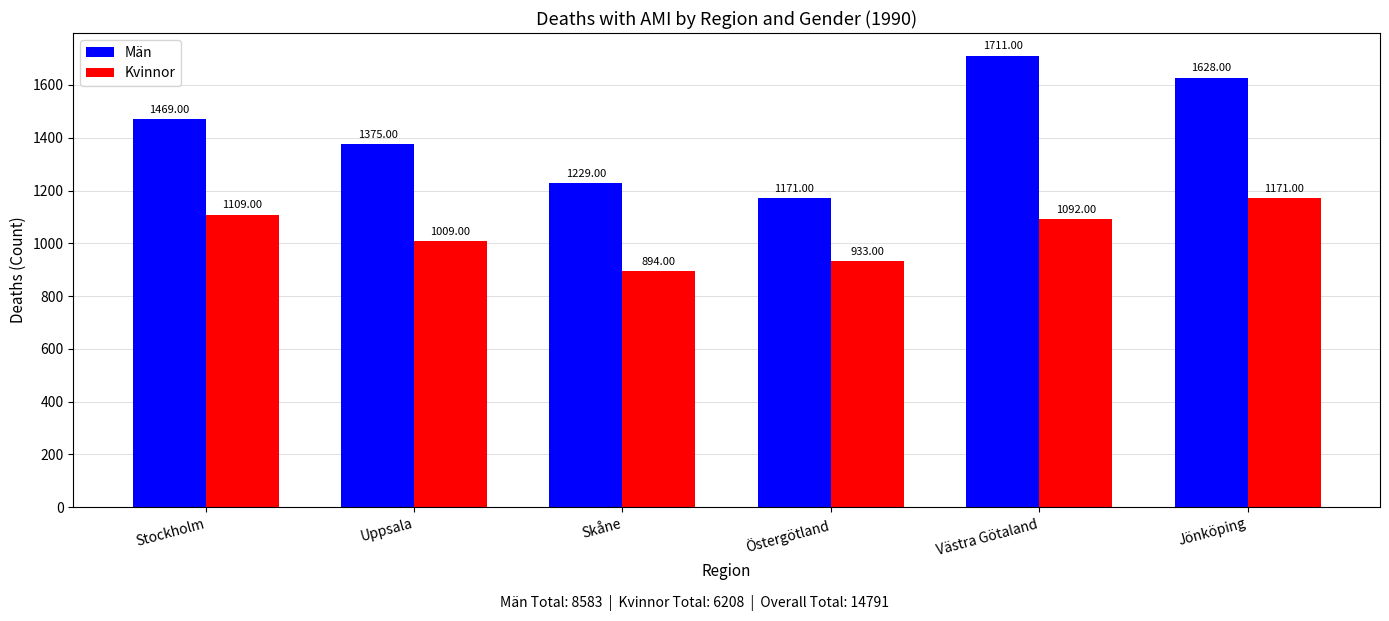

List the series in order of their overall mean, highest first.

Män, Kvinnor